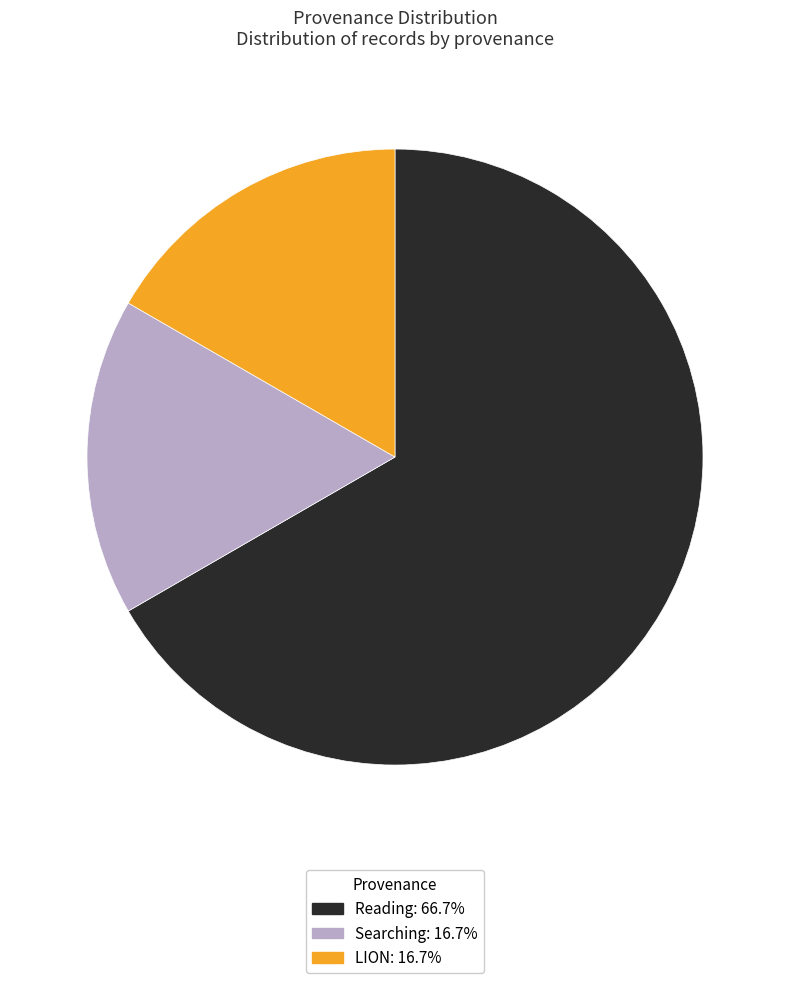

What is the ratio of the value at Reading: 66.7% to the value at LION: 16.7%?

4.0